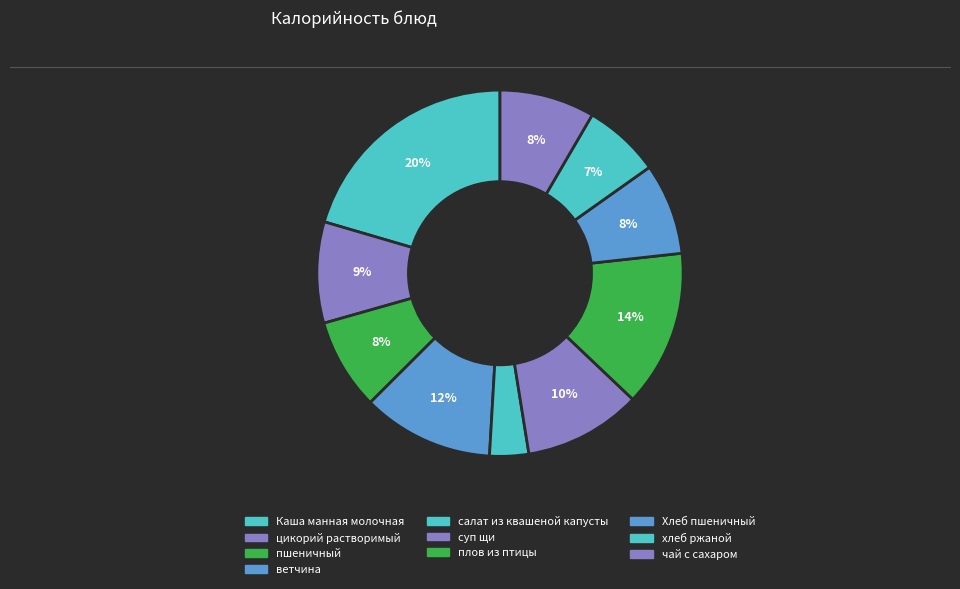

Is it true that цикорий растворимый is 9% of the pie?

True